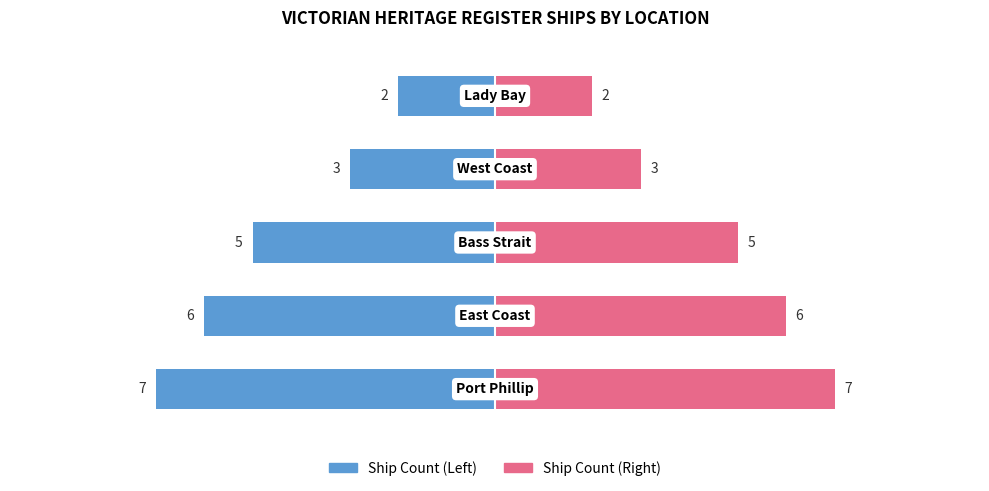

How many values in the Ship Count (Right) series are below 5?

2